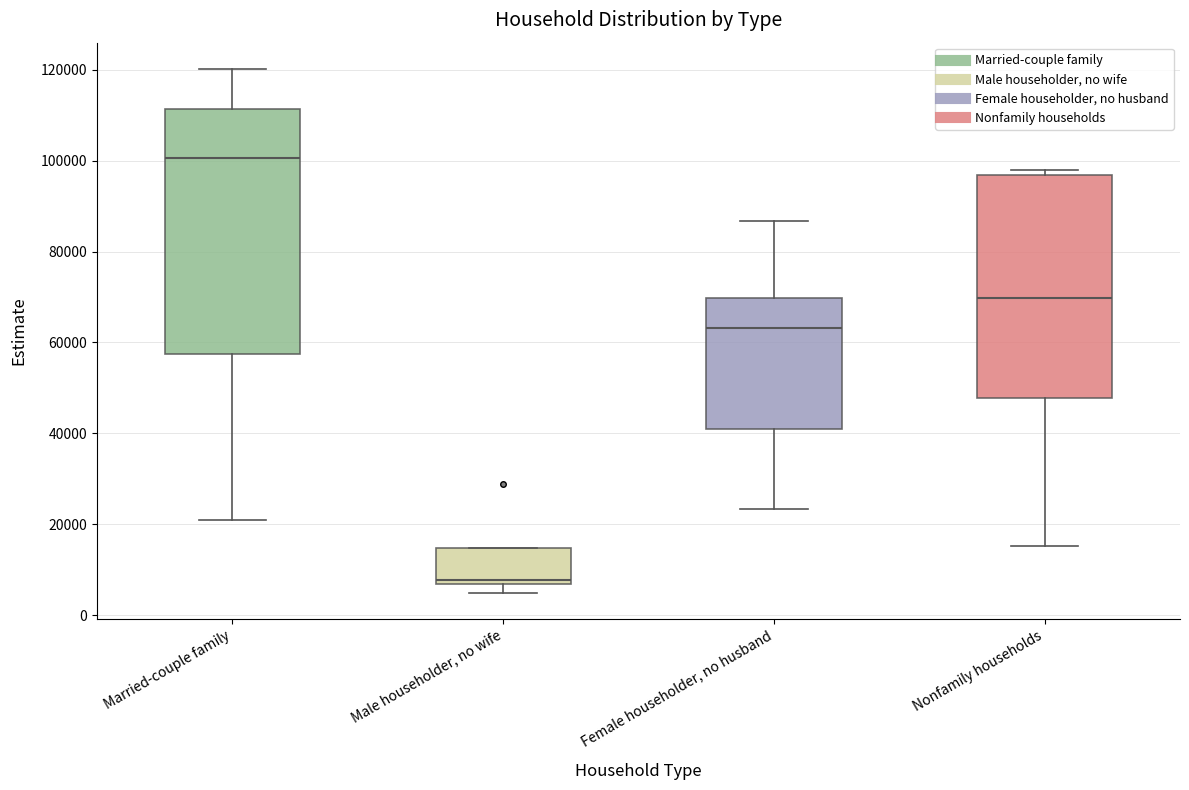

Reading left to right, read every box against the y-axis: the position of its median line, the range the box covers, and the ends of its whiskers. The values are not printed on the chart, so give them approximately, as read against the axis.

Married-couple family: median 100000, box 58000 to 112000, whiskers 20000 to 120000
Male householder, no wife: median 8000, box 6000 to 14000, whiskers 4000 to 14000
Female householder, no husband: median 64000, box 40000 to 70000, whiskers 24000 to 86000
Nonfamily households: median 70000, box 48000 to 96000, whiskers 16000 to 98000